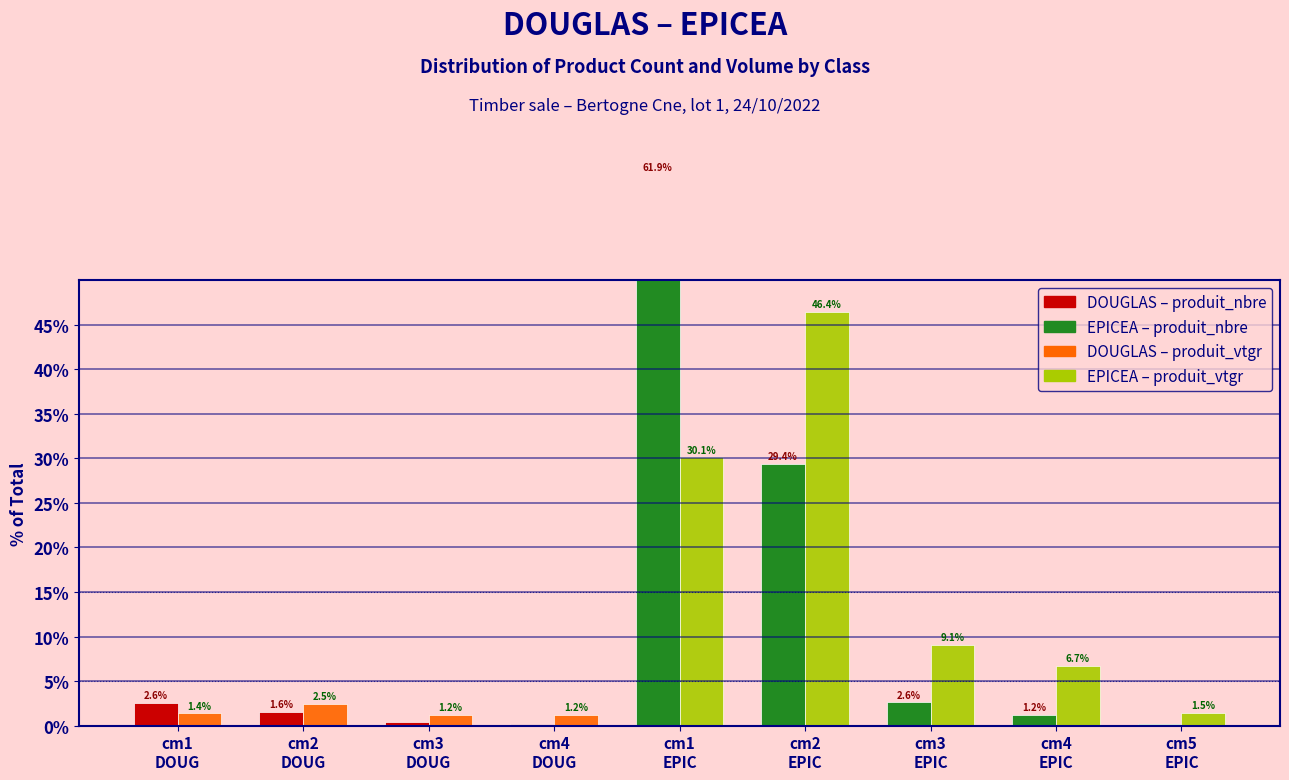

At which label does produit_nbre first exceed 1?

cm1
DOUG